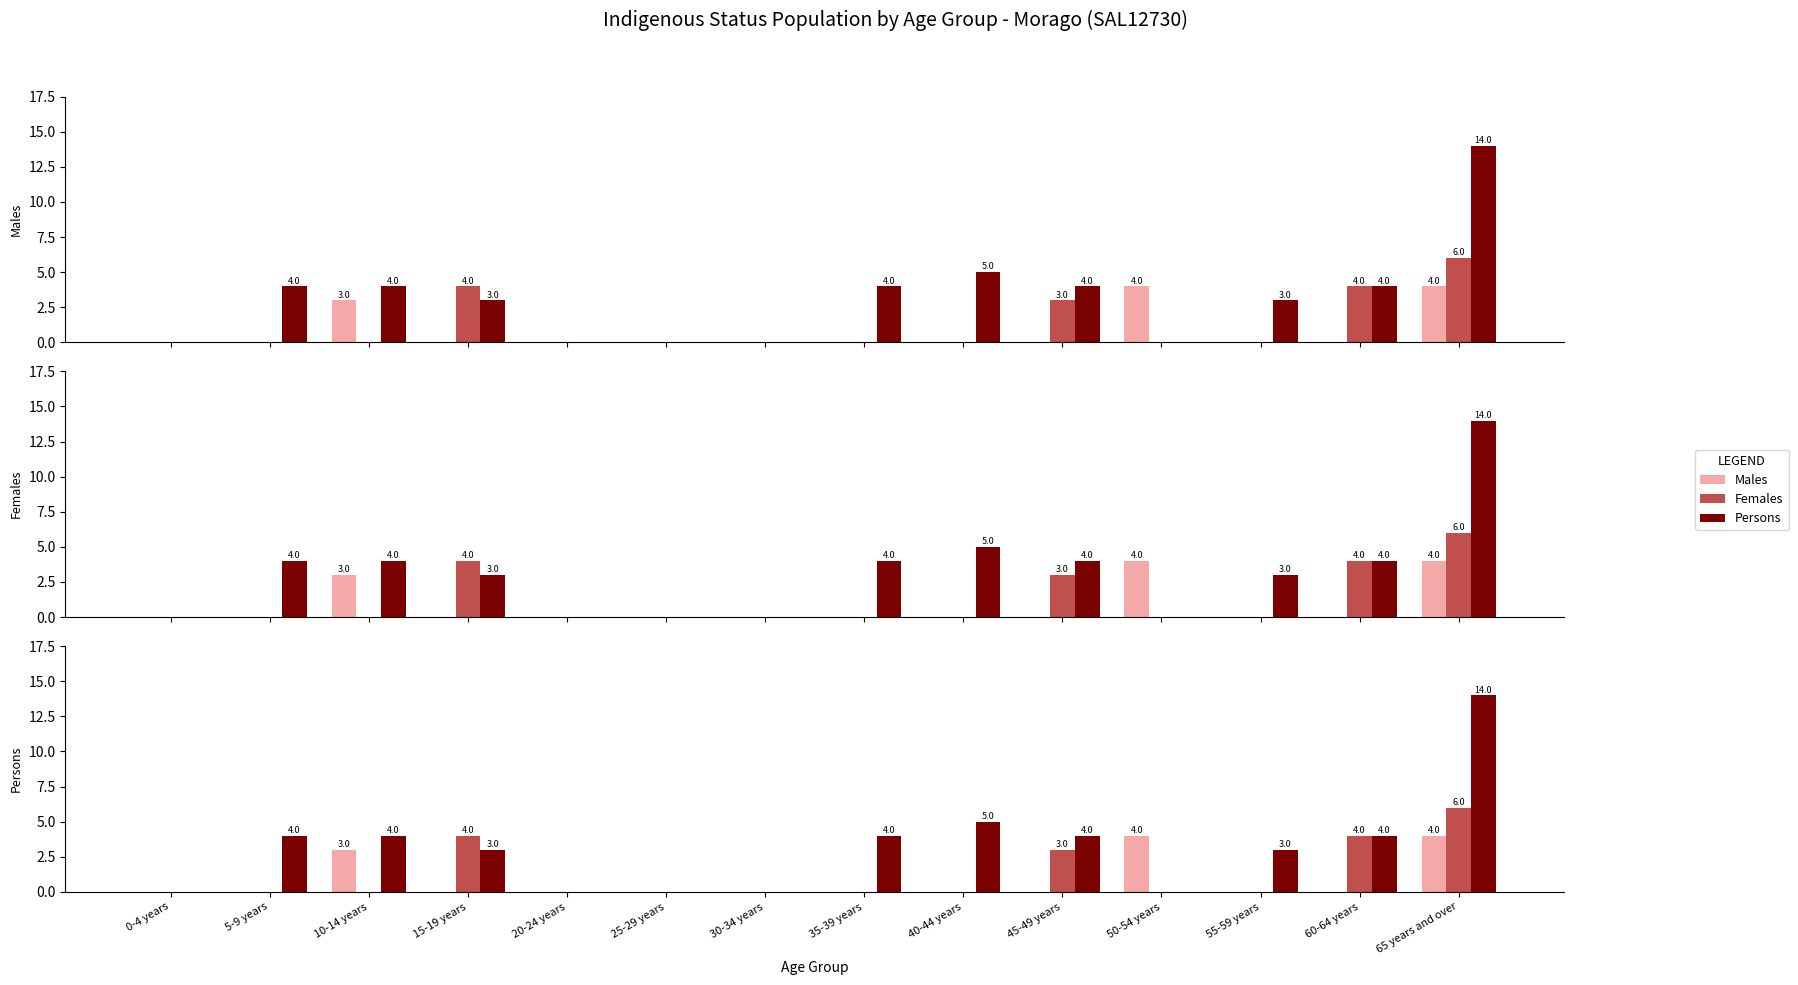

Where does the Persons series first go above 4?

40-44 years